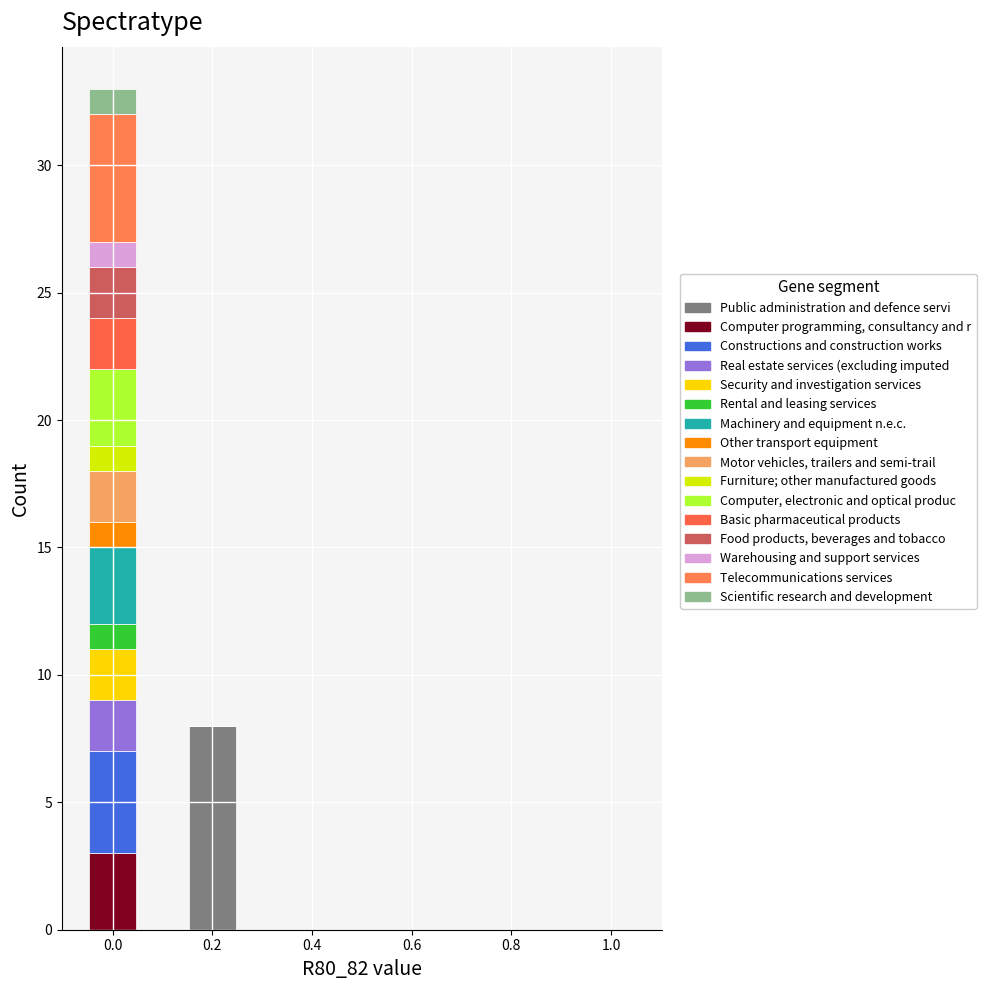

What is the total height of the stacked bar covering -0.05 to 0.05 on the x-axis? Neither the bar edges nor the heights are printed on the chart, so give them approximately, as read against the axes.

33